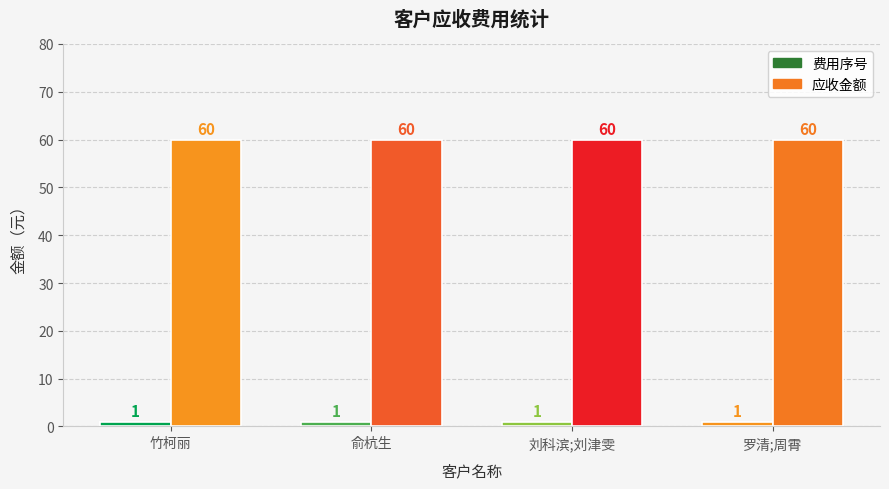

Count the number of categories in the chart.

4